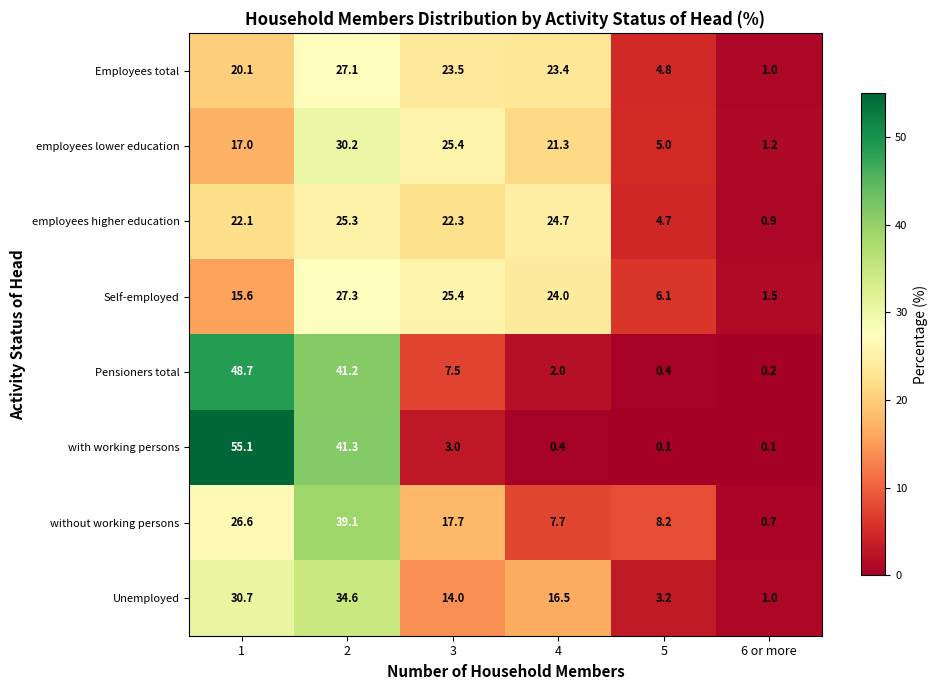

What is the difference between the highest and lowest values at 3?

22.4